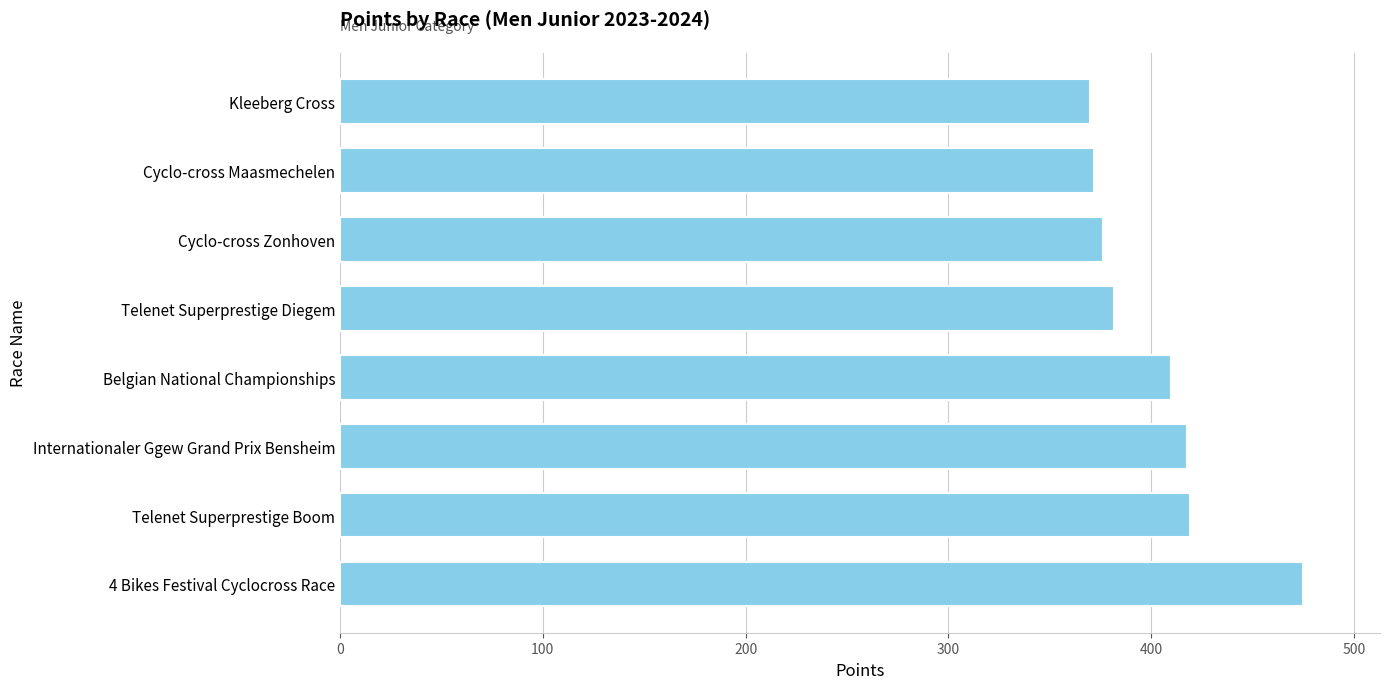

What is the minimum value shown in the chart?

370.0